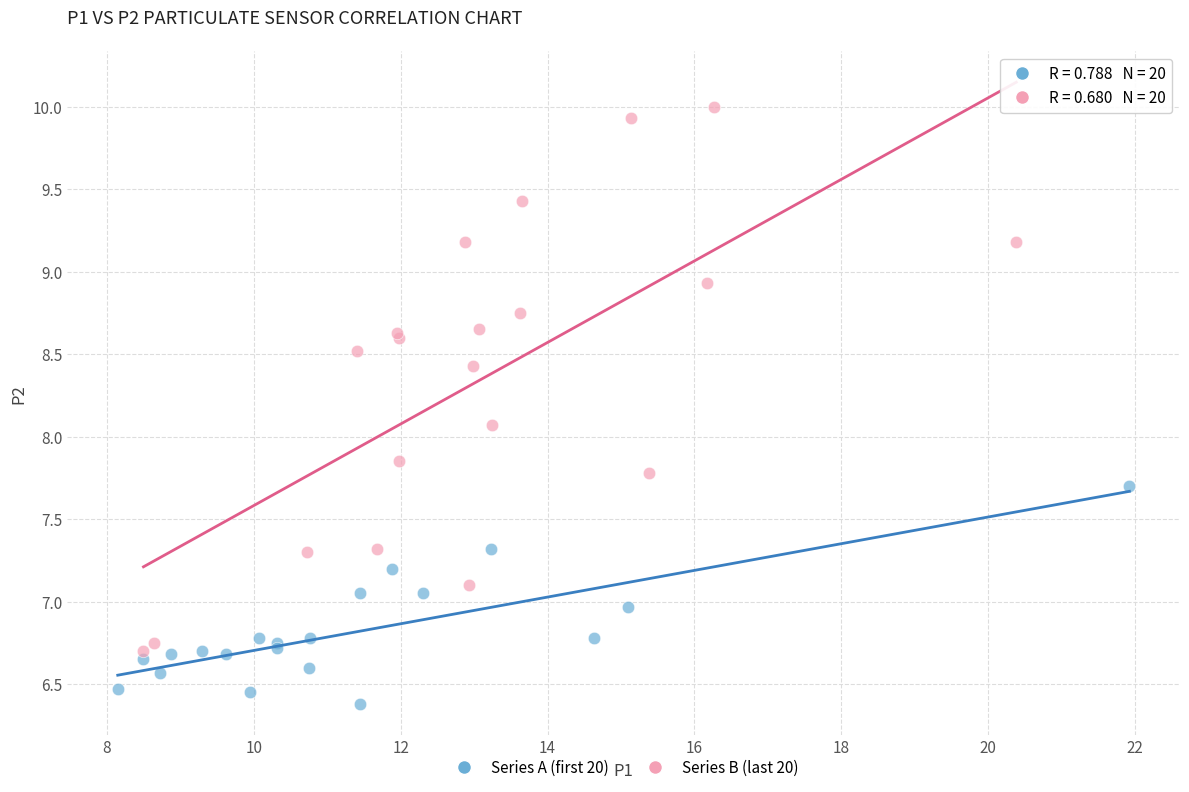

What are all the series names shown in the legend?

Series A (first 20), Series B (last 20)